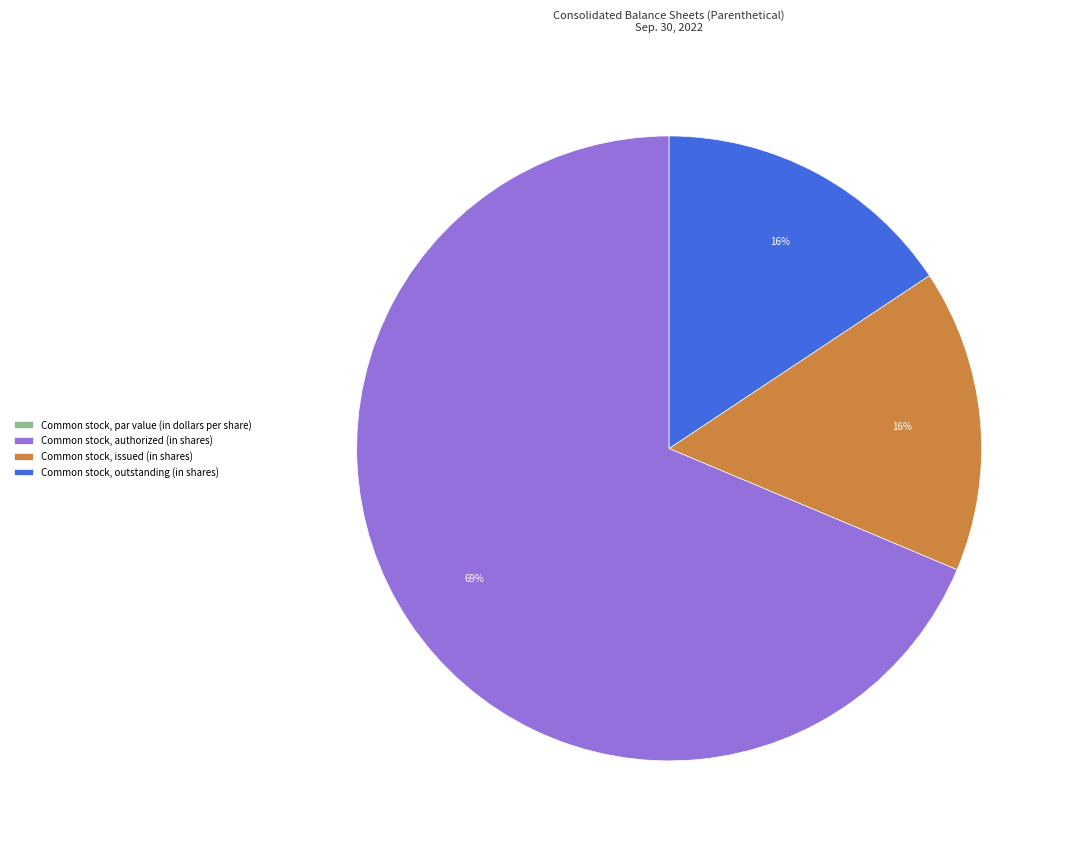

Which slice is the largest?

Common stock, authorized (in shares)